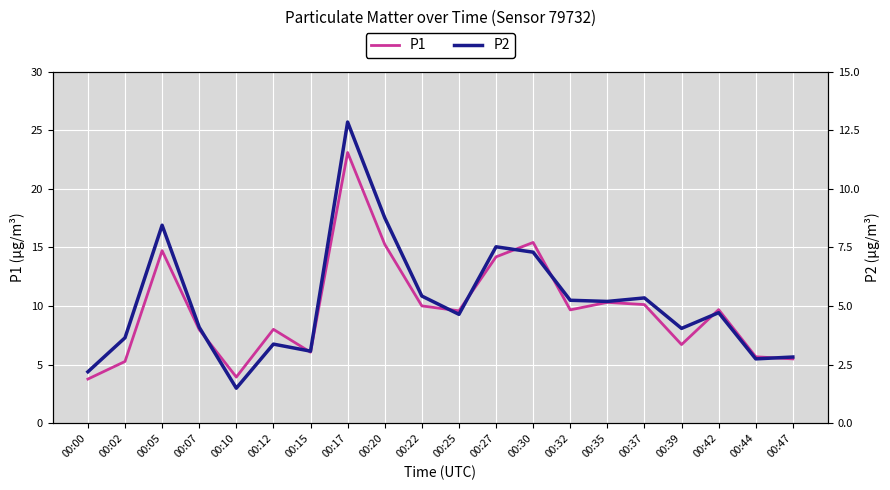

What is the value of the P2 point at the 20th from the left?

2.8